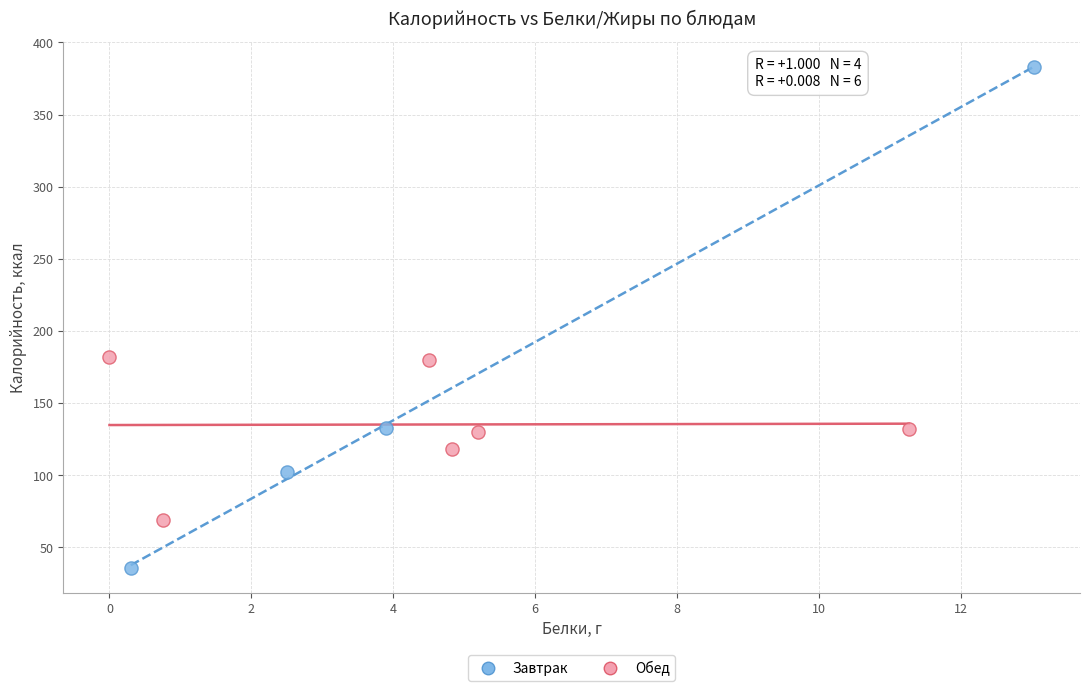

Which series contains the lowest Y value?

Завтрак